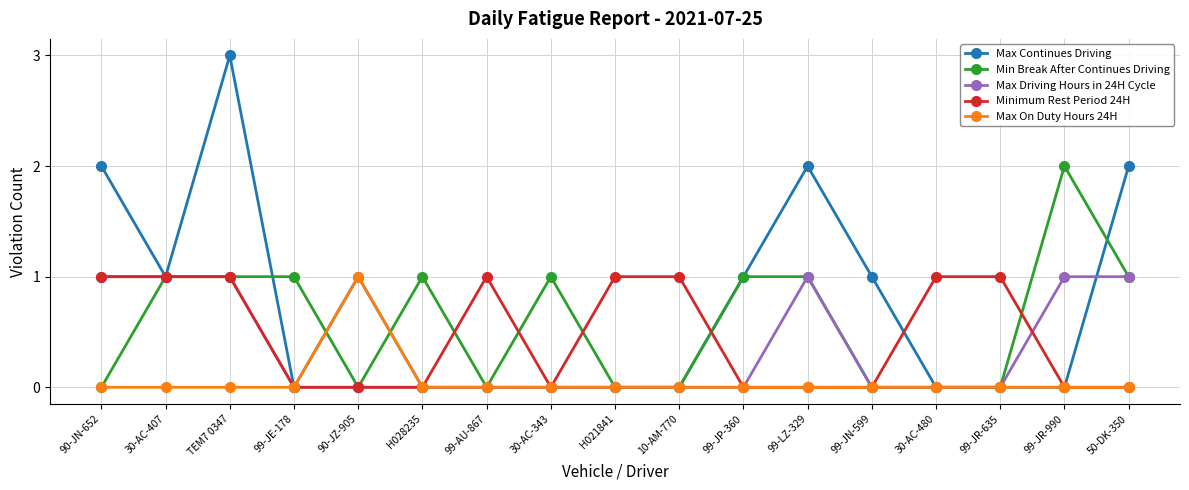

What position from the left is 10-AM-770?

10